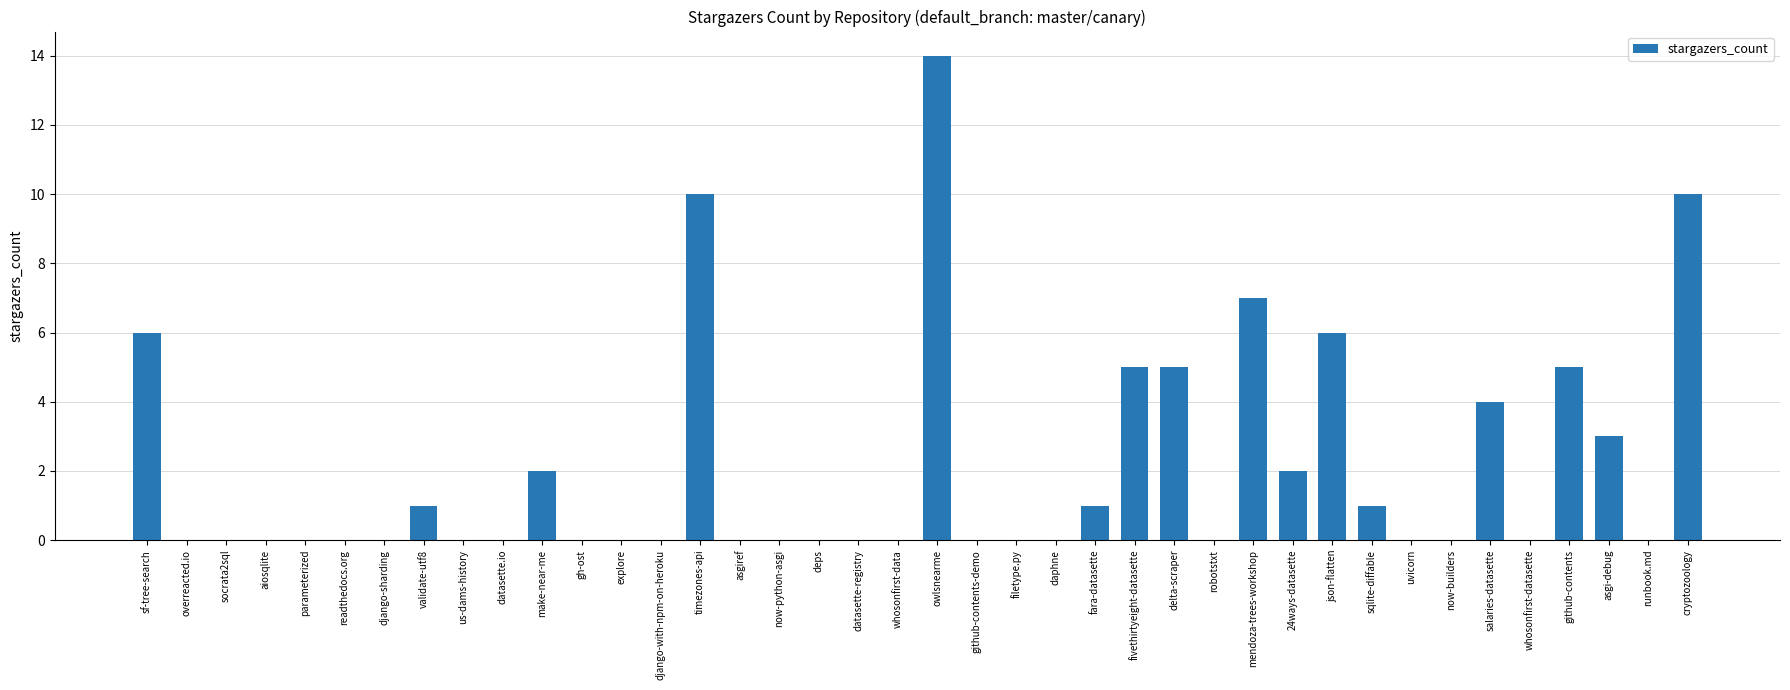

What is the change in value from now-python-asgi to github-contents?

+5